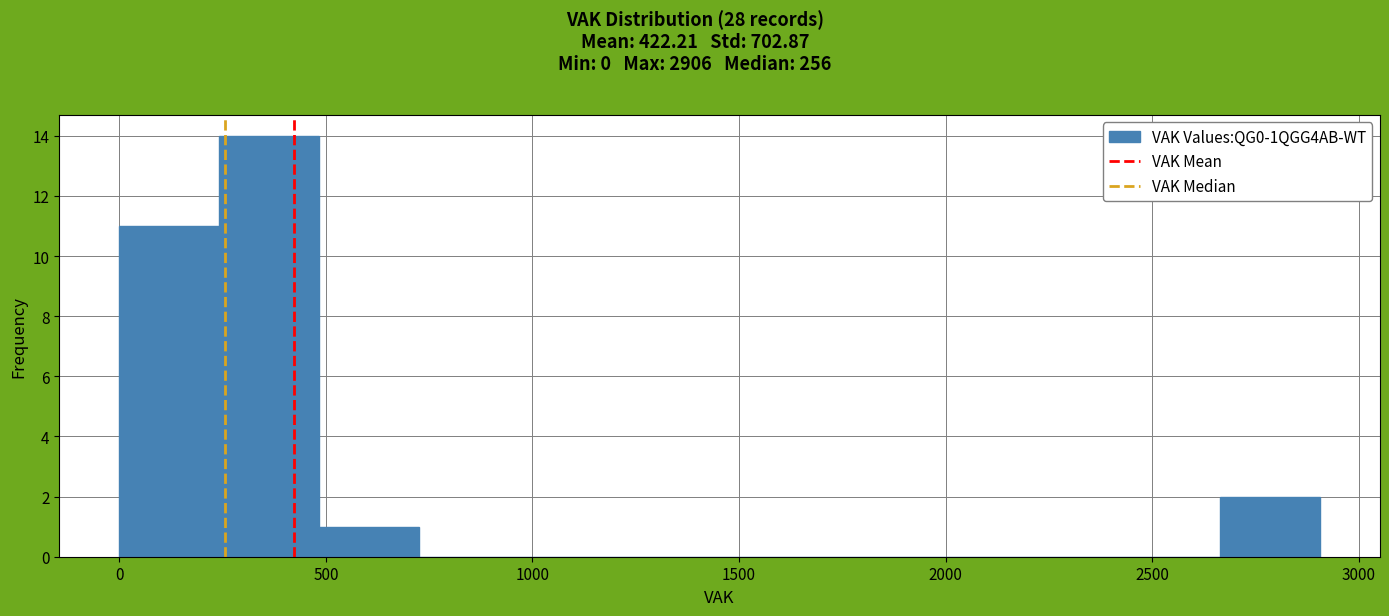

What is the height of the bar covering 500 to 750 on the x-axis? Neither the bar edges nor the heights are printed on the chart, so give them approximately, as read against the axes.

1